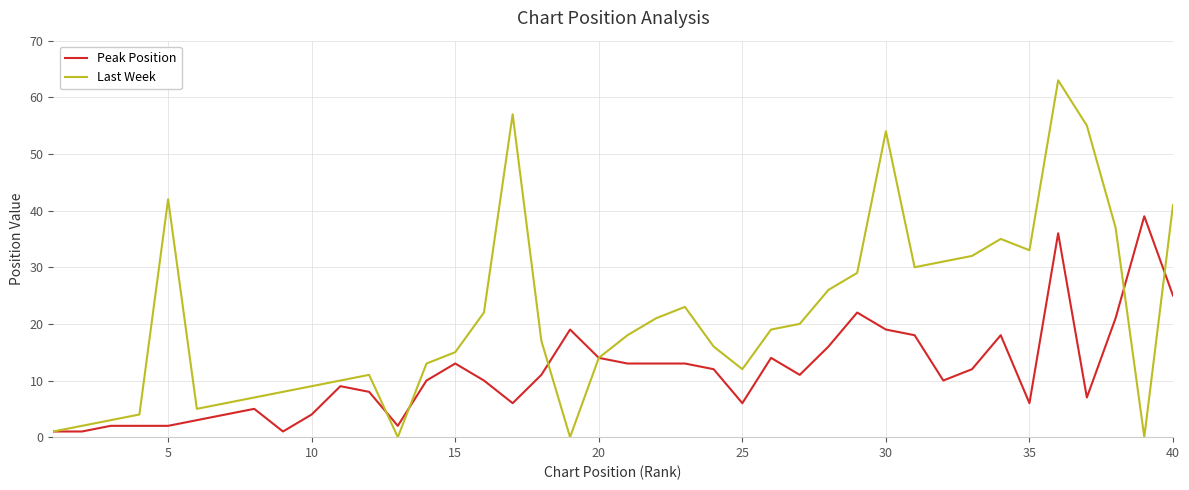

List the series in order of their peak value, highest first.

Last Week, Peak Position